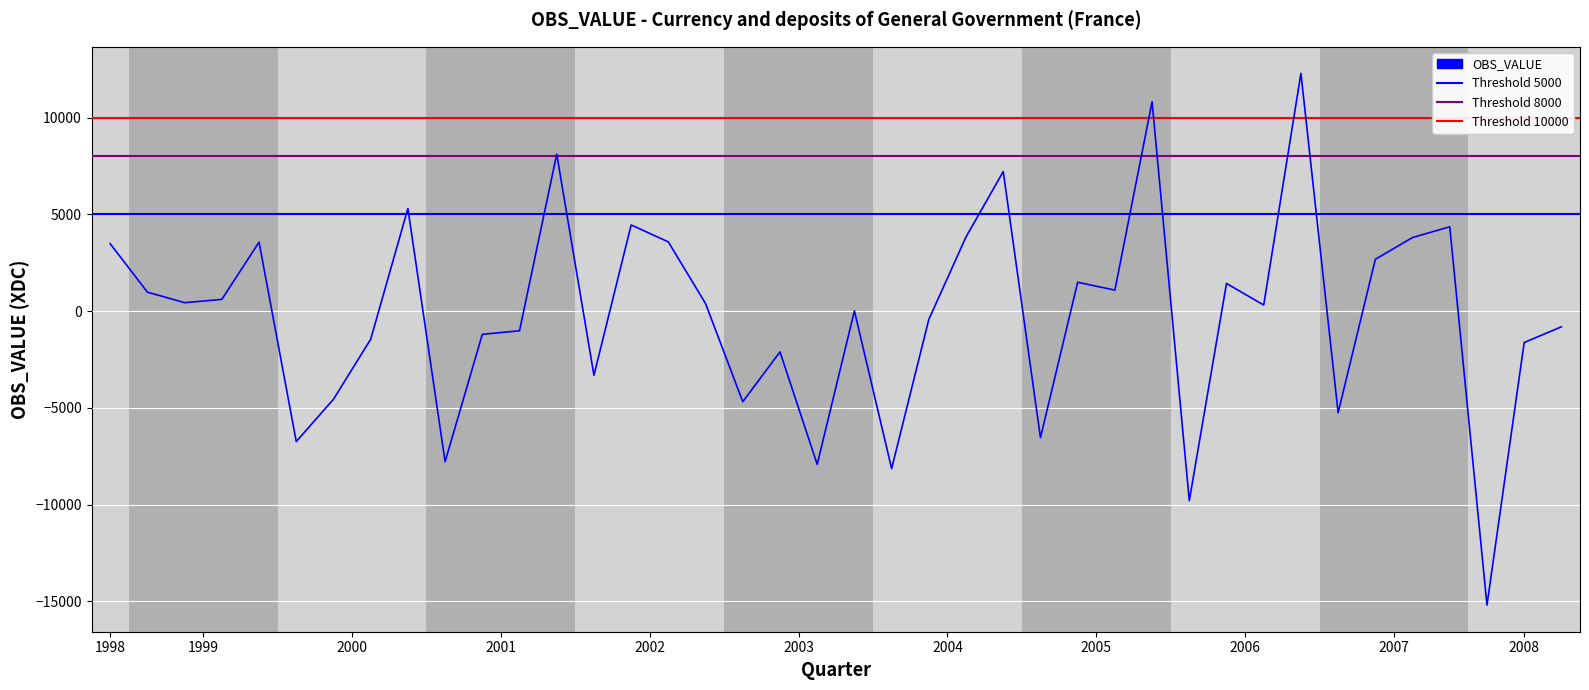

Where is the first local maximum?

1999-Q4